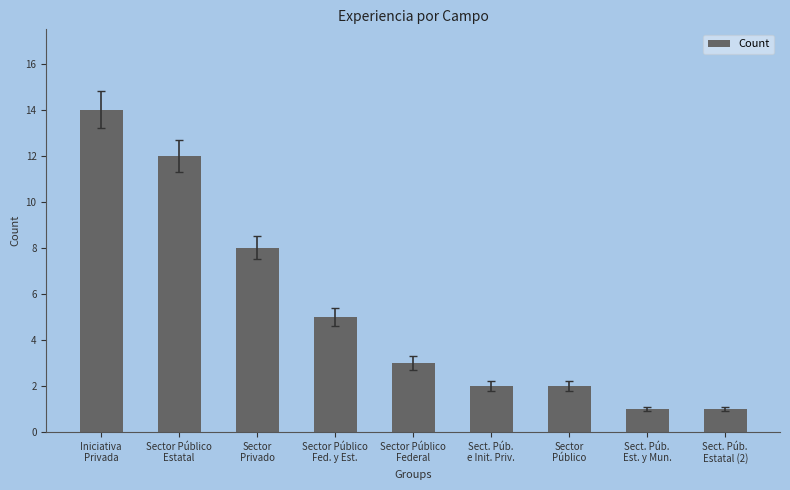

Reading left to right, extract all data points from this chart.

Iniciativa
Privada=14	Sector Público
Estatal=12	Sector
Privado=8	Sector Público
Fed. y Est.=5	Sector Público
Federal=3	Sect. Púb.
e Init. Priv.=2	Sector
Público=2	Sect. Púb.
Est. y Mun.=1	Sect. Púb.
Estatal (2)=1